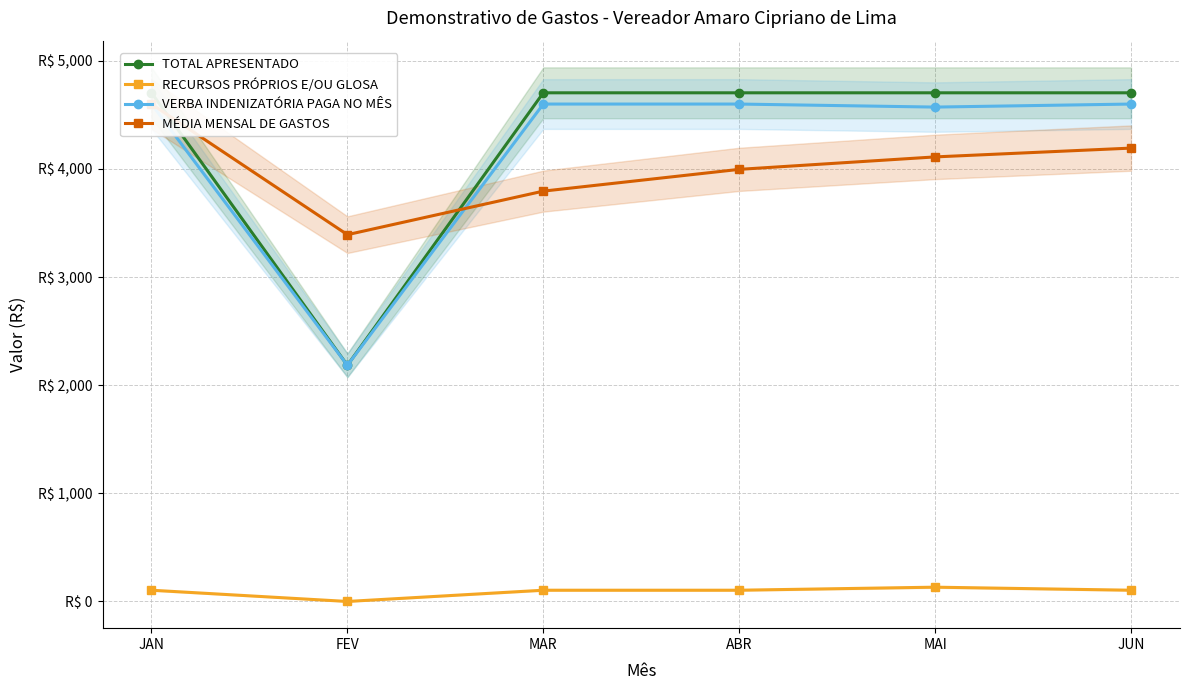

At which category does the chart reach its peak across all series?

JAN